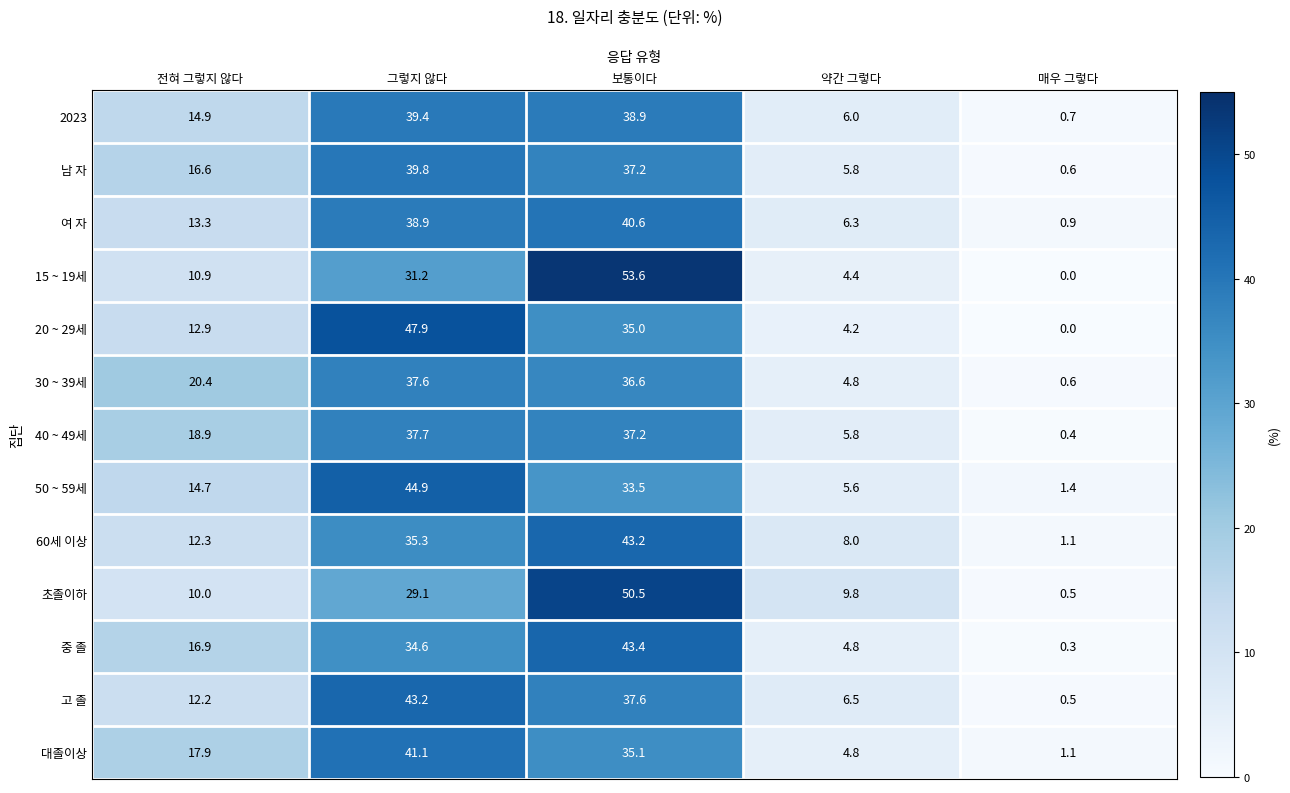

What is the difference between the maximum and minimum values in the 2023 series?

38.7